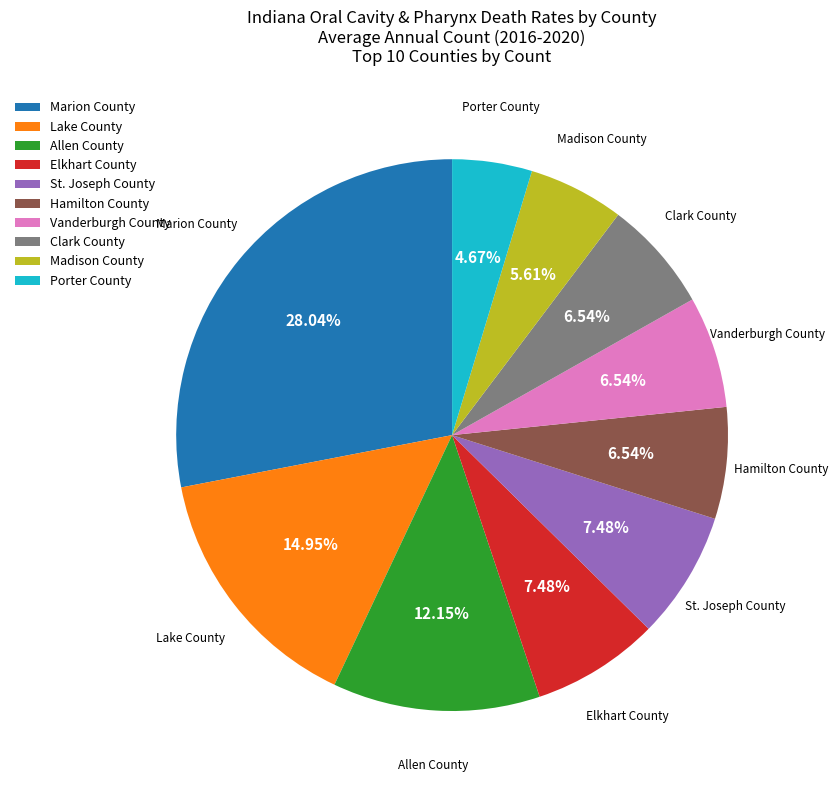

Is the sum of Porter County and Clark County greater than half?

No